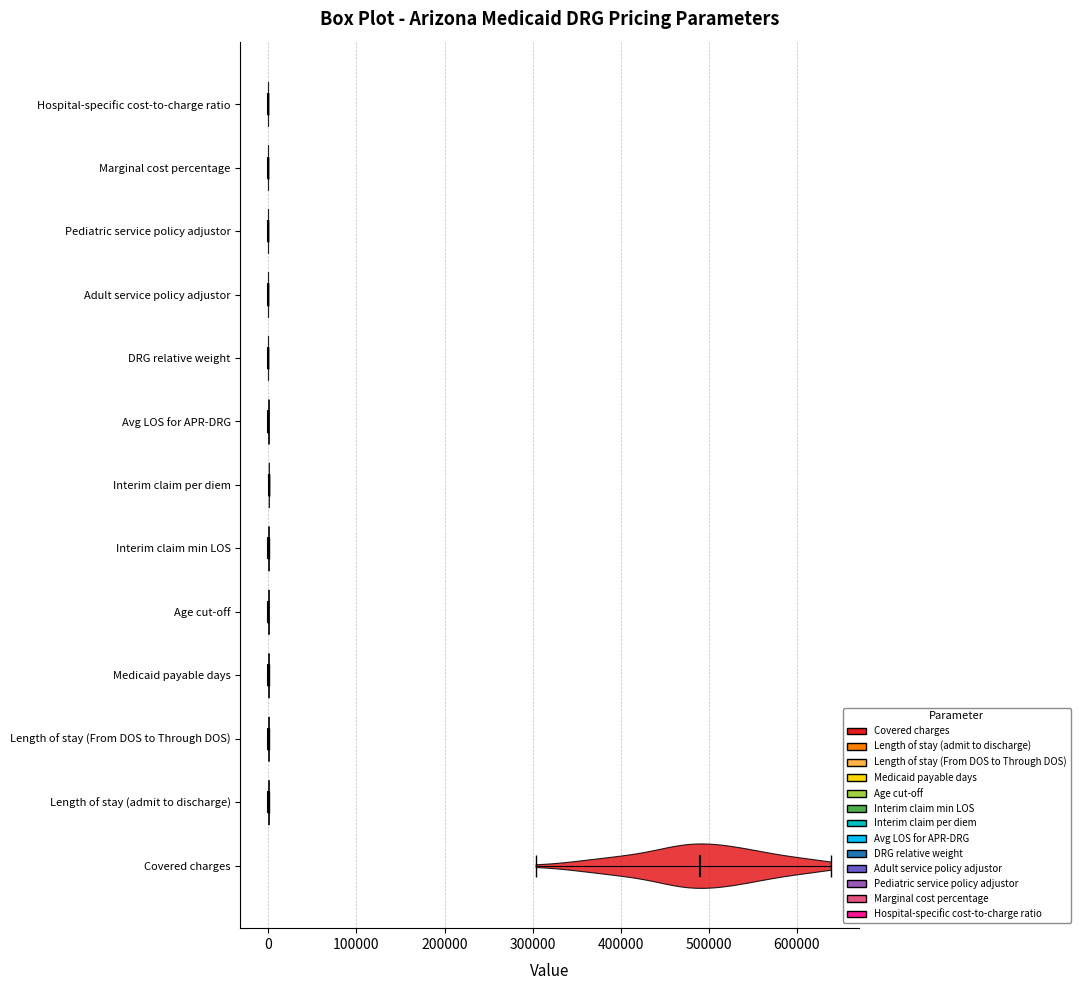

What is the lowest point the violin for Interim claim min LOS reaches on the x-axis? The values are not printed on the chart, so give them approximately, as read against the axis.

0